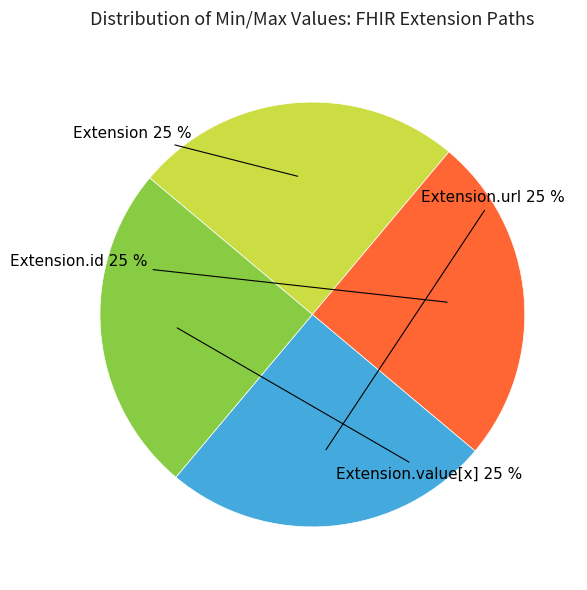

To the nearest percent, what is the average slice percentage?

25%